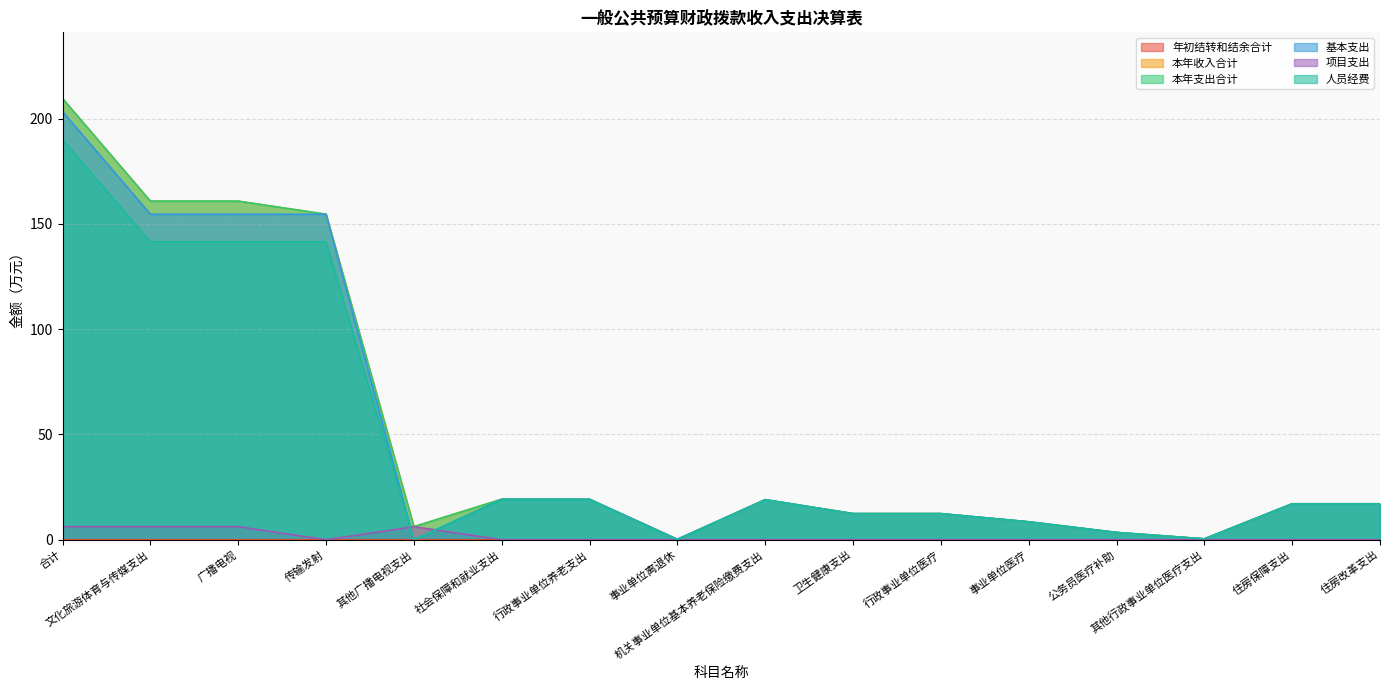

Count the number of categories in the chart.

16